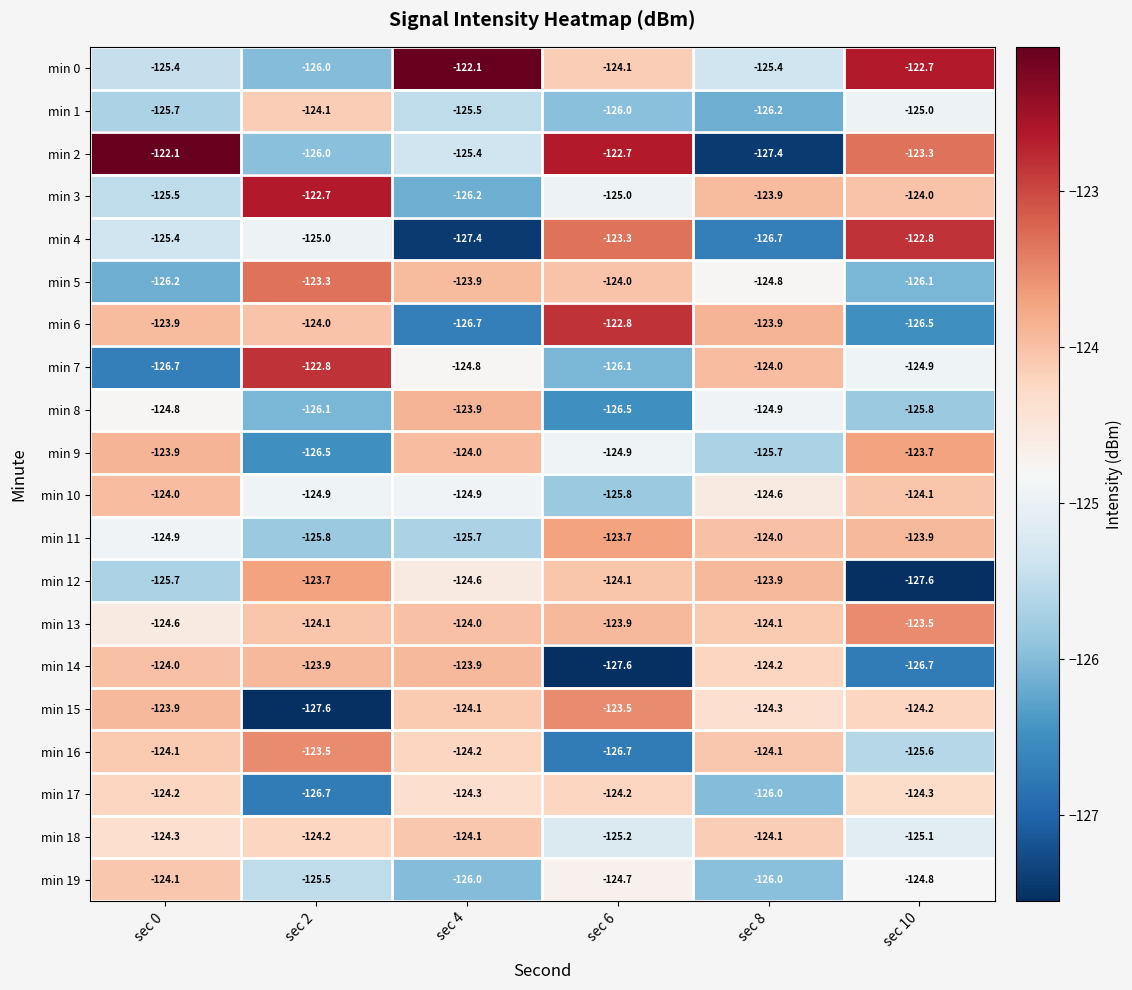

The value of min 15 at sec 6 is -29.3. True or false?

False